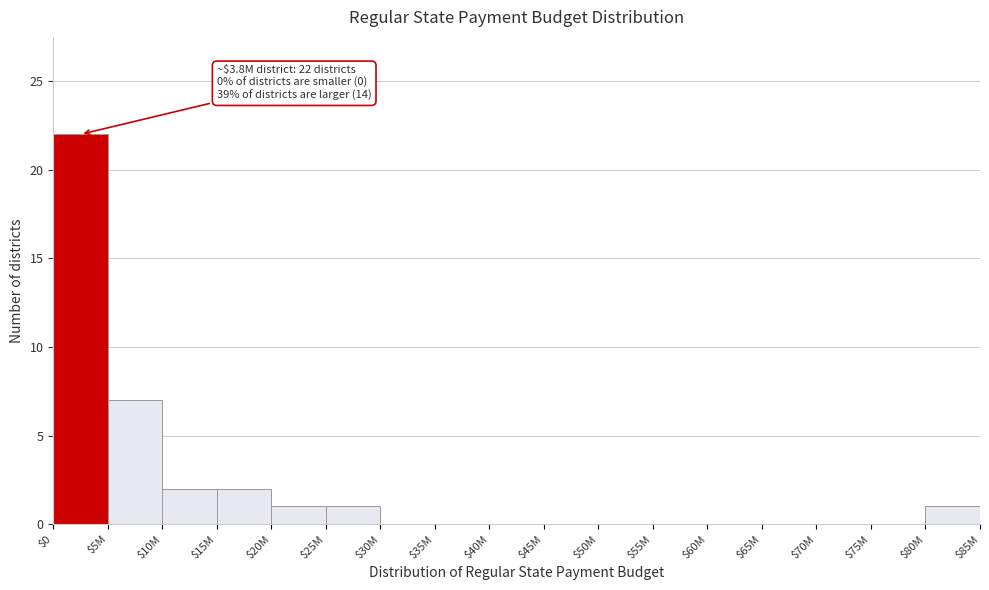

What is the sum of all values?

36